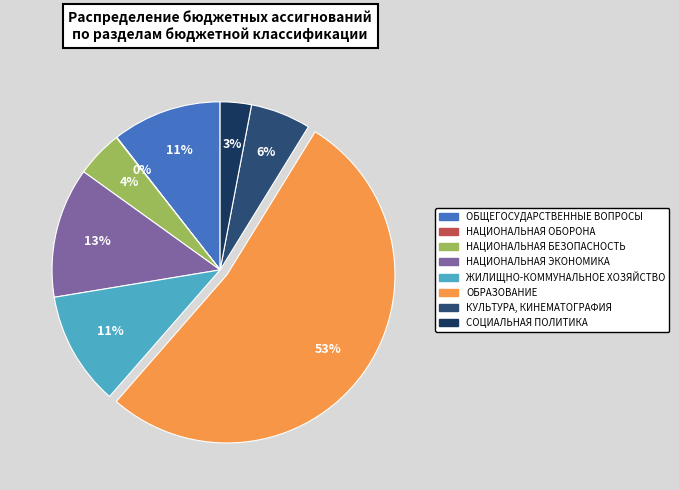

Rank the categories by value from lowest to highest.

НАЦИОНАЛЬНАЯ ОБОРОНА, СОЦИАЛЬНАЯ ПОЛИТИКА, НАЦИОНАЛЬНАЯ БЕЗОПАСНОСТЬ, КУЛЬТУРА, КИНЕМАТОГРАФИЯ, ОБЩЕГОСУДАРСТВЕННЫЕ ВОПРОСЫ, ЖИЛИЩНО-КОММУНАЛЬНОЕ ХОЗЯЙСТВО, НАЦИОНАЛЬНАЯ ЭКОНОМИКА, ОБРАЗОВАНИЕ